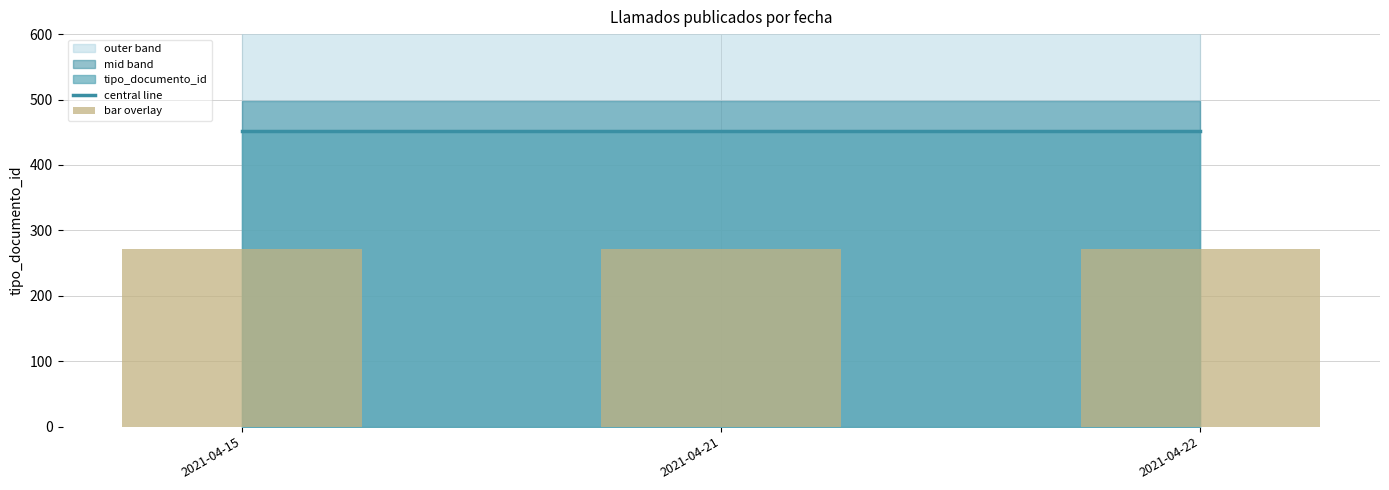

Reading left to right, what are all the values shown in this chart?

central line: 452.0	452.0	452.0
bar overlay: 271.2	271.2	271.2